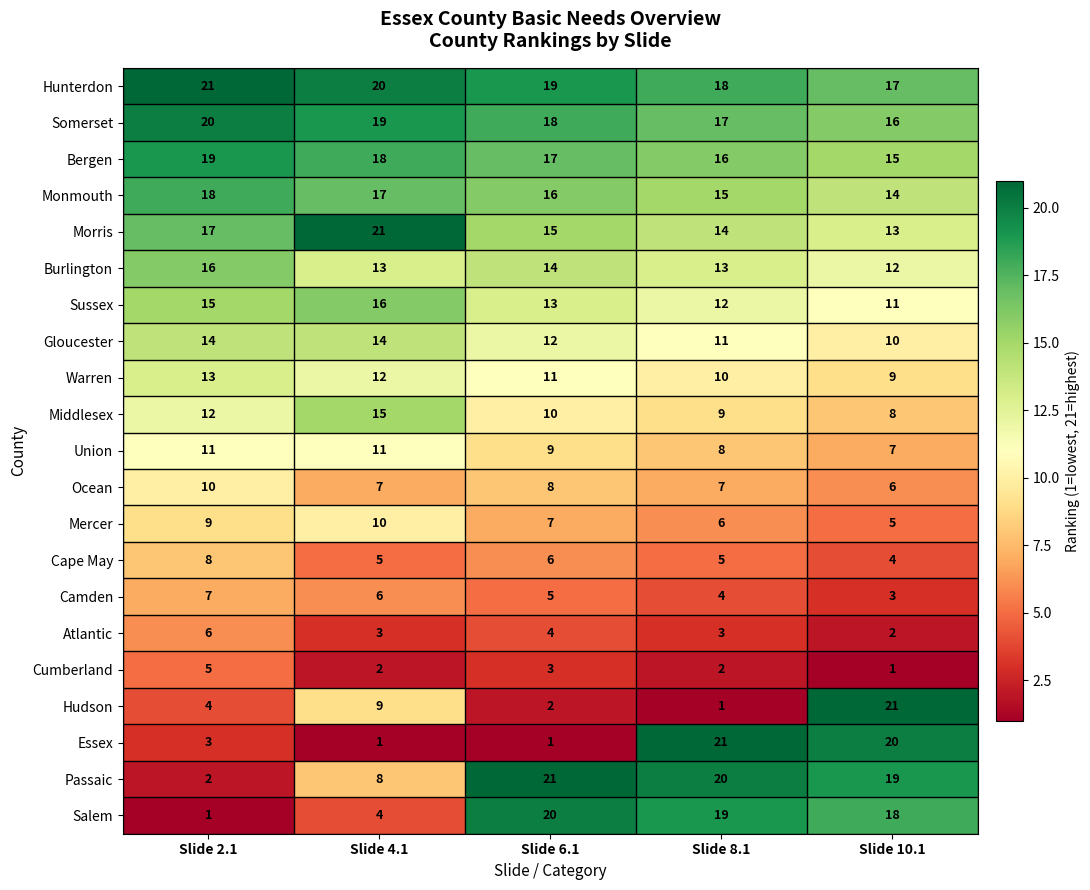

Where does the Burlington series first go above 13?

Slide 2.1